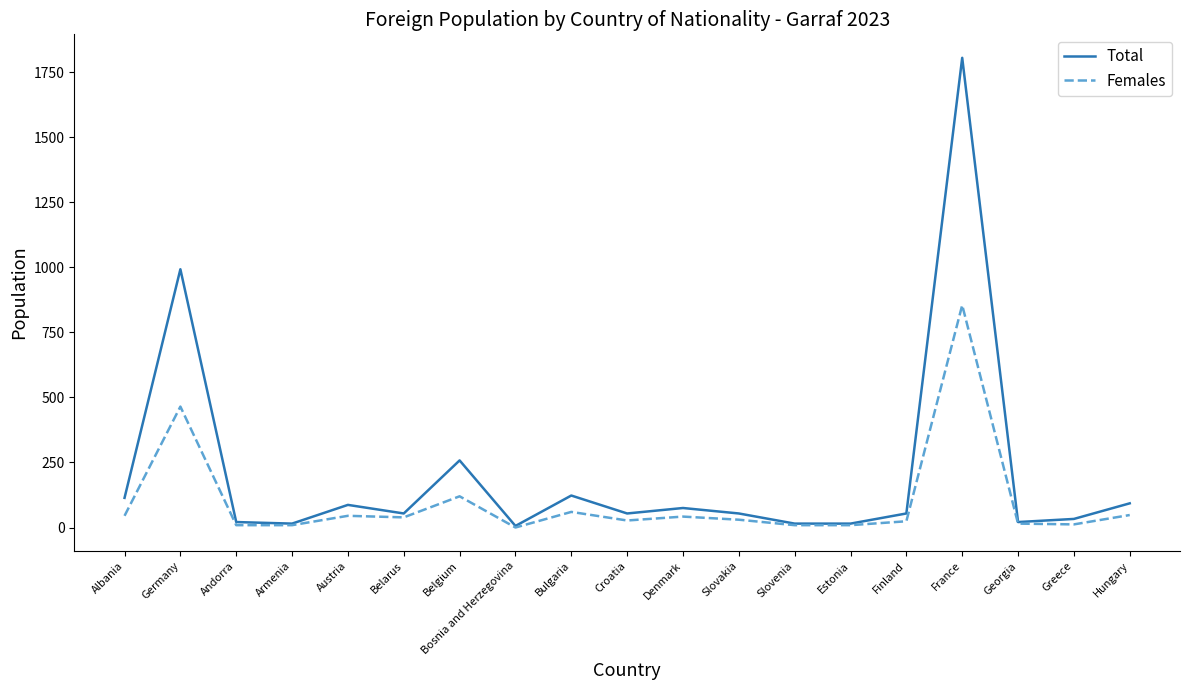

Rank the series by their maximum value, from highest to lowest.

Total, Females